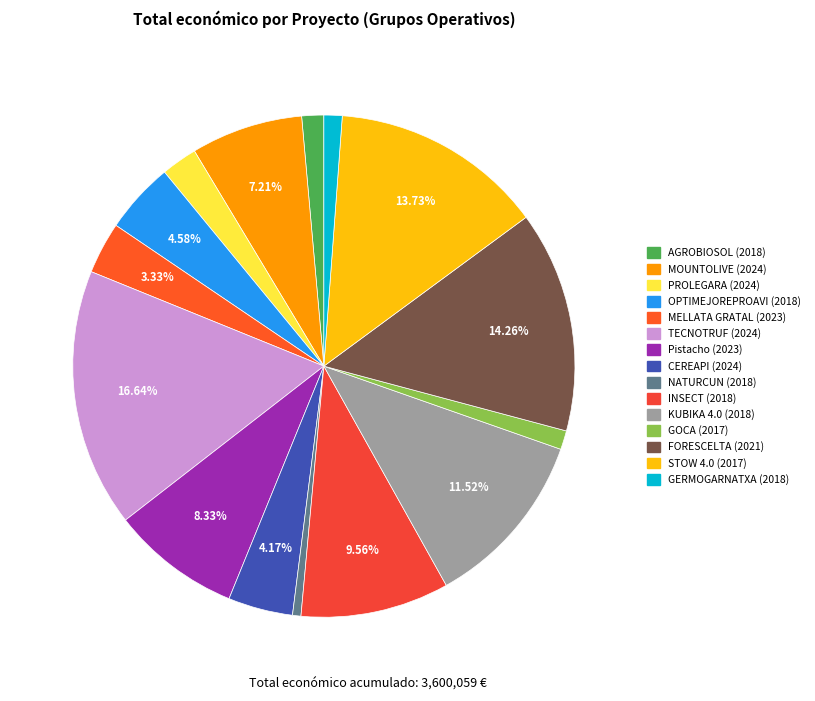

Does any single category account for the majority?

No